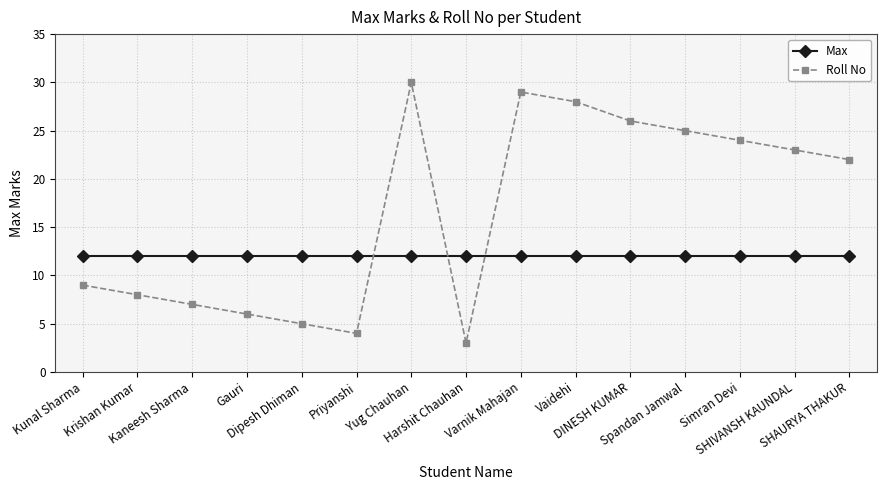

How many lines are shown in the chart?

2